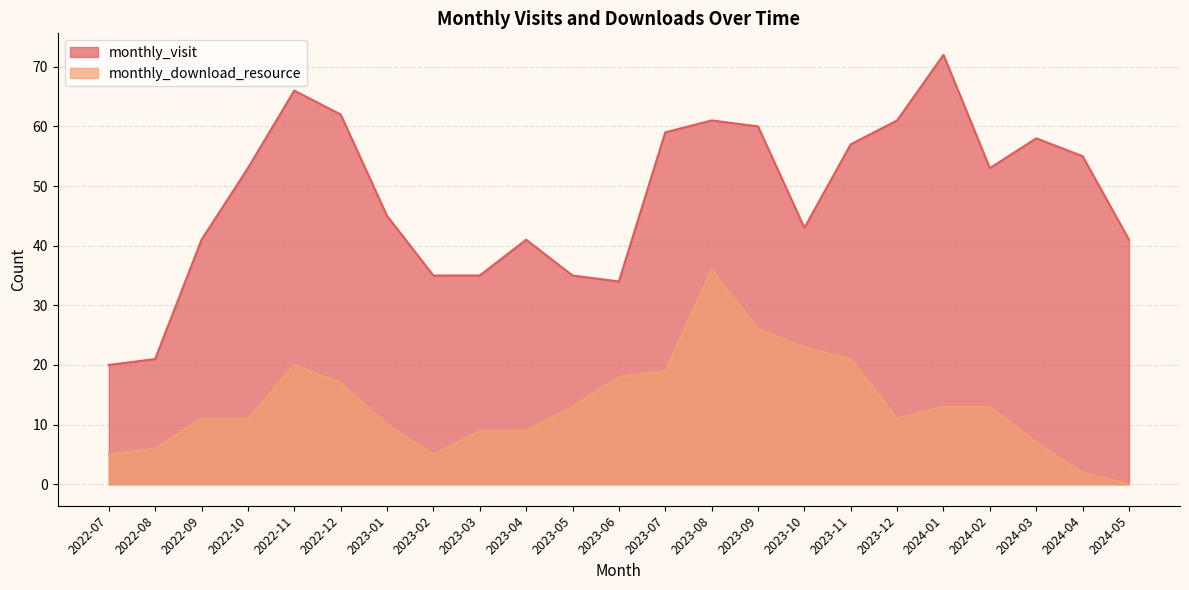

List the series in order of their peak value, highest first.

monthly_visit, monthly_download_resource